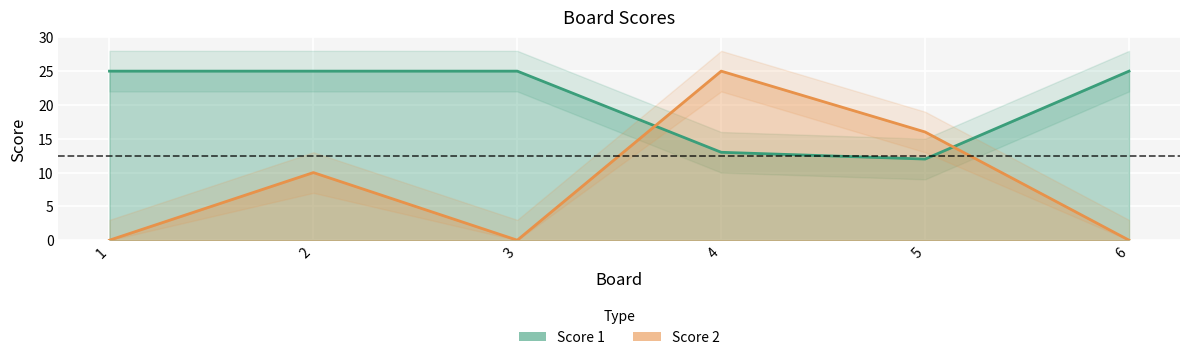

True or false: Score 1 has a value of 3 at 4.

False